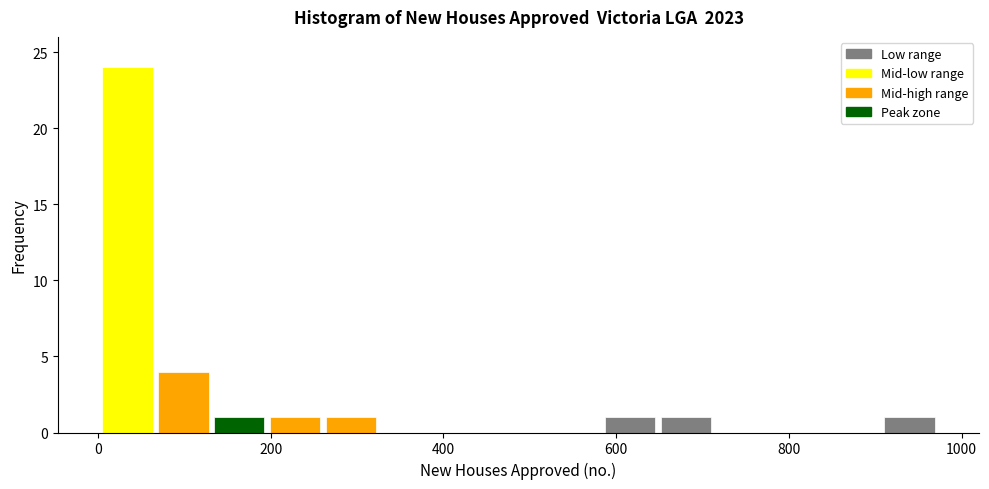

Around what value on the x-axis is the tallest bar? Give the approximate position of its centre, as read against the axis.

40